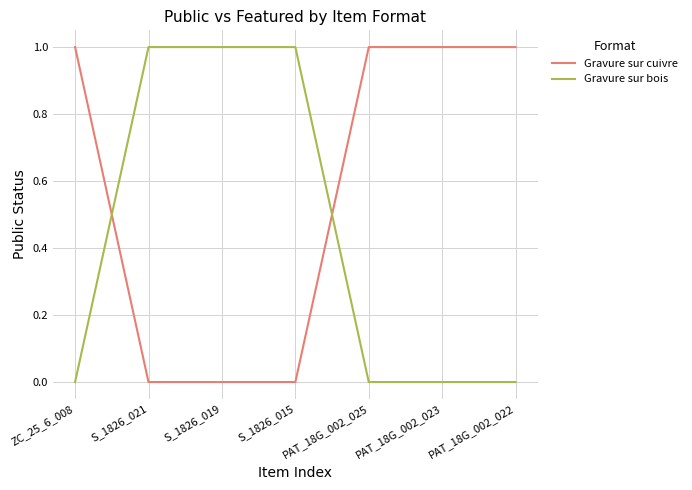

What is the average value of the Gravure sur cuivre series?

1